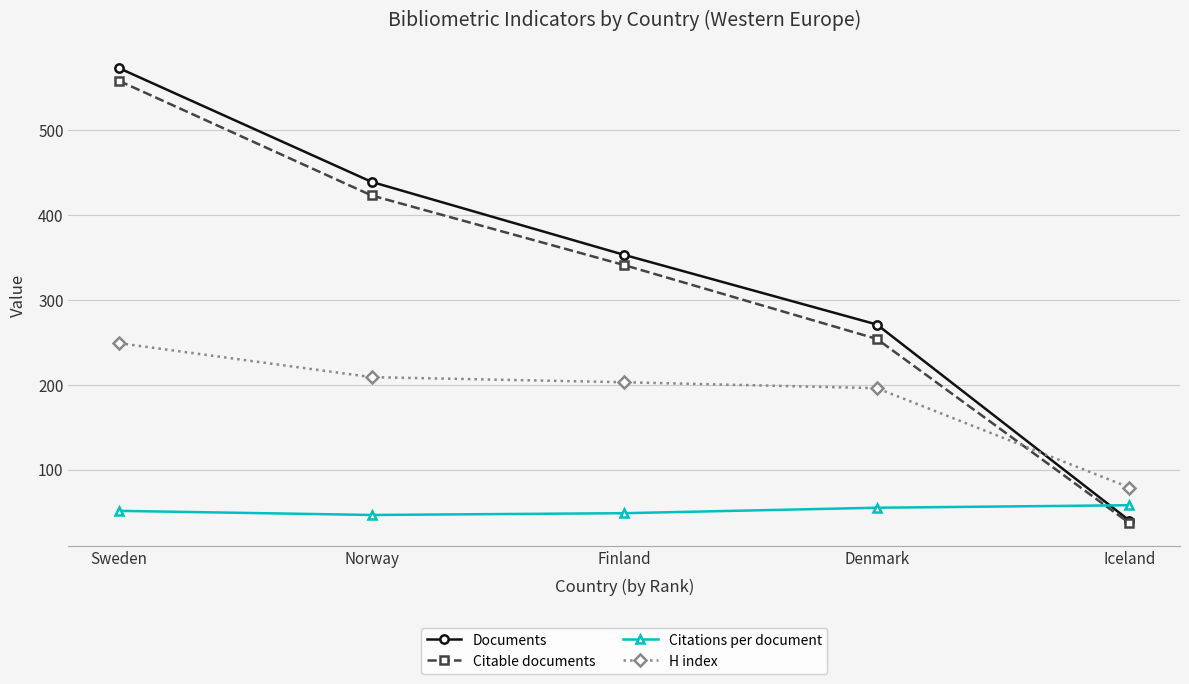

What are all the series names shown in the legend?

Documents, Citable documents, Citations per document, H index